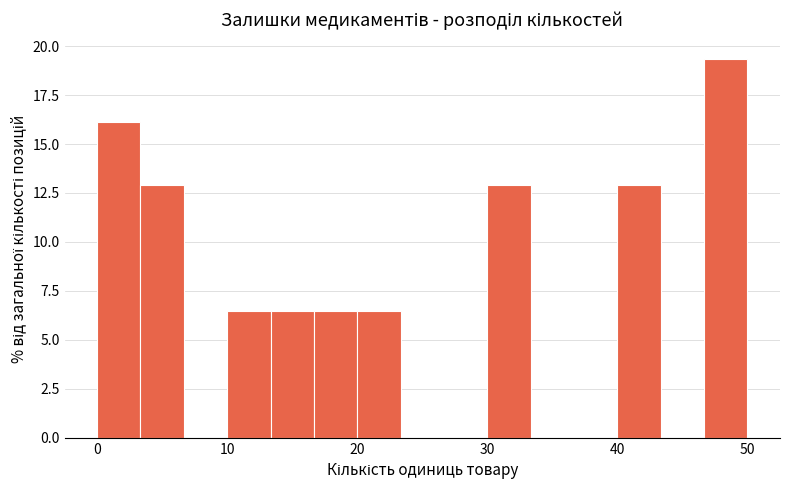

Read against the x-axis, roughly where is the centre of the tallest bar?

48